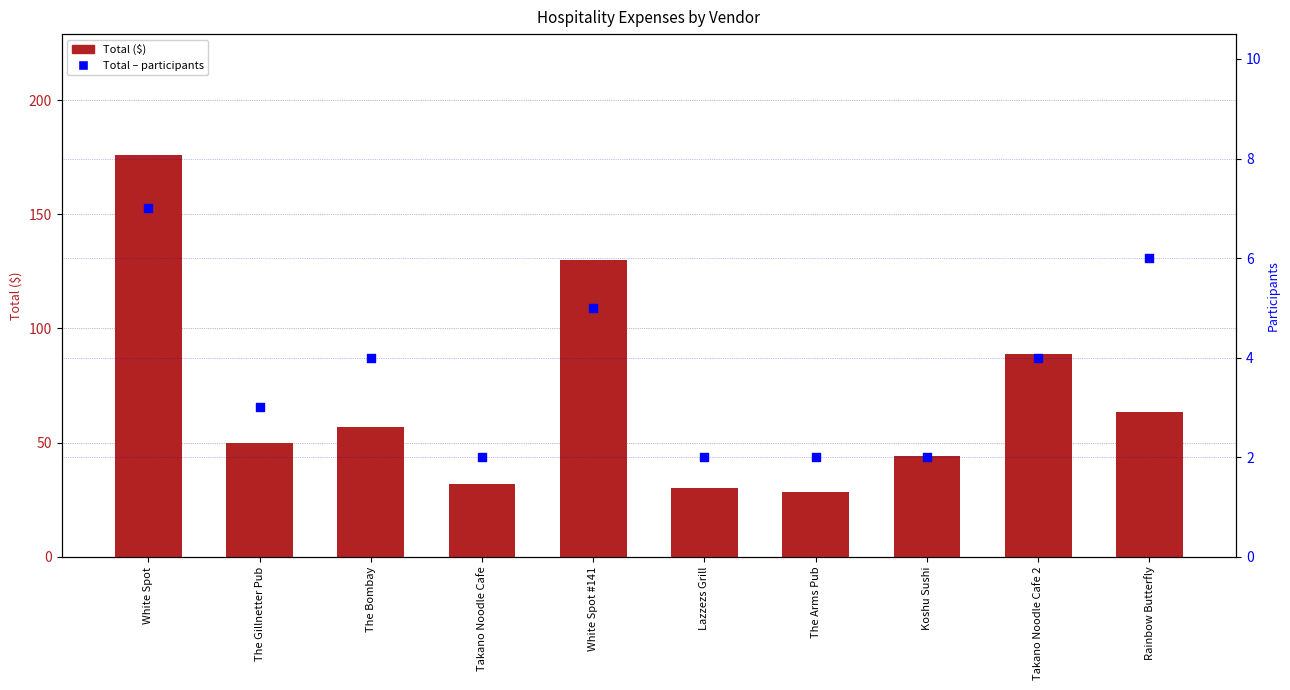

What are all the series names shown in the legend?

Total ($), Total – participants